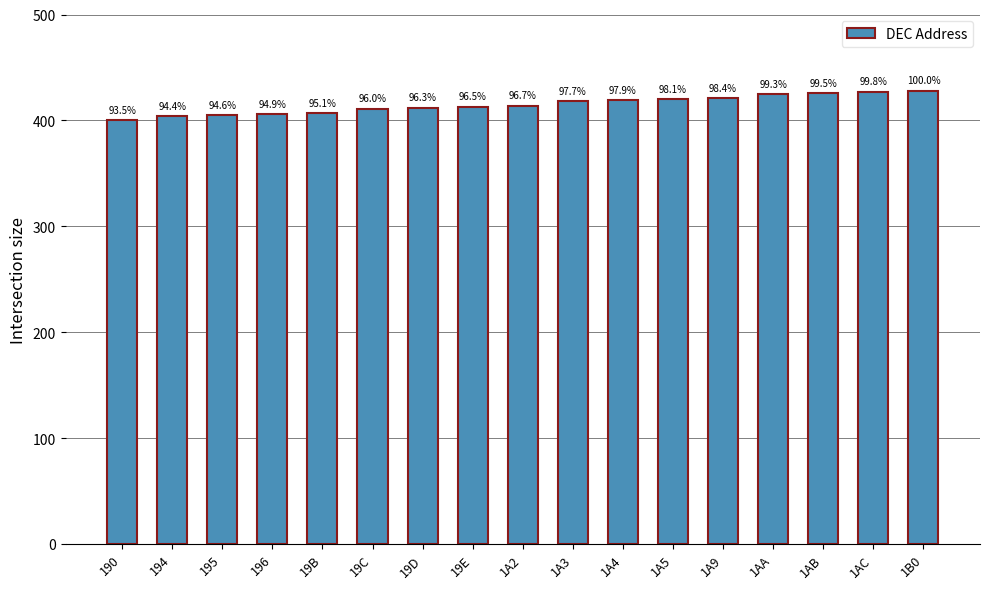

Are the bars horizontal?

No